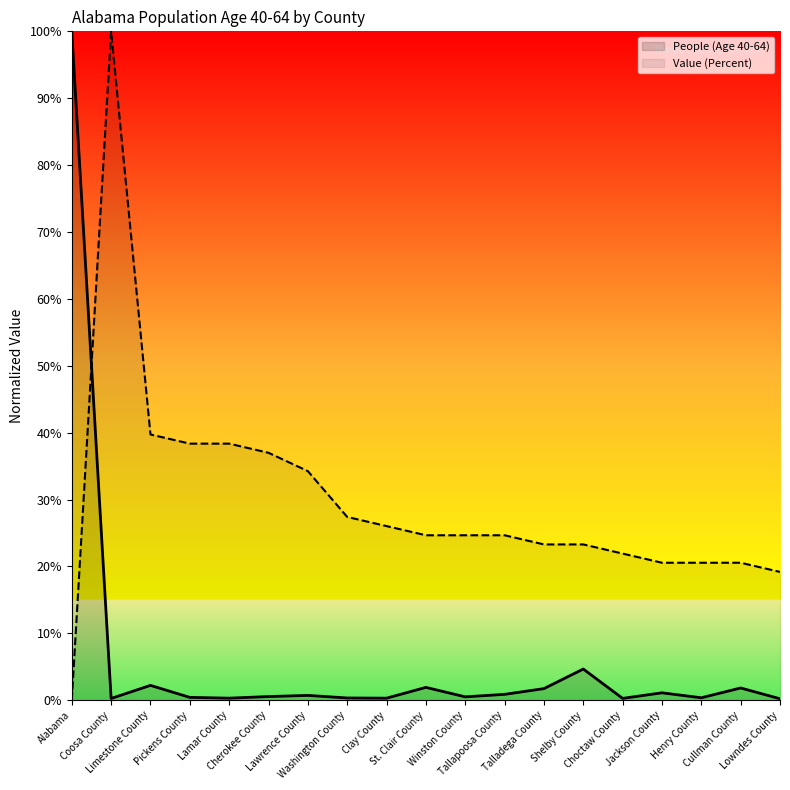

What is the sum of all Value (Percent) values?

5.6